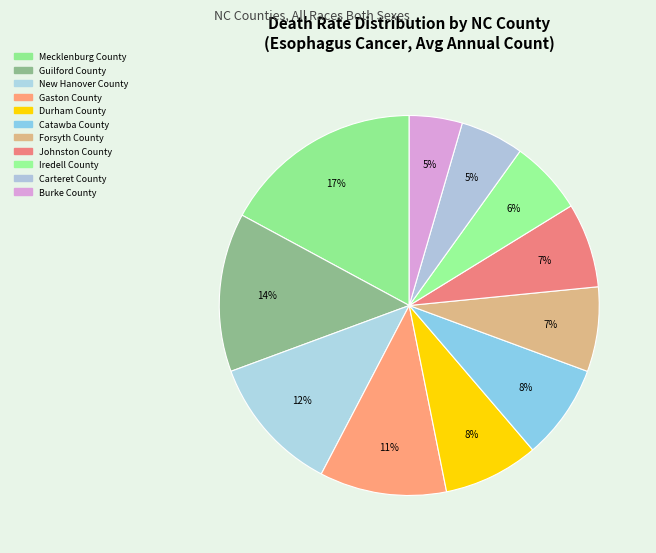

Is there a majority slice in this chart?

No